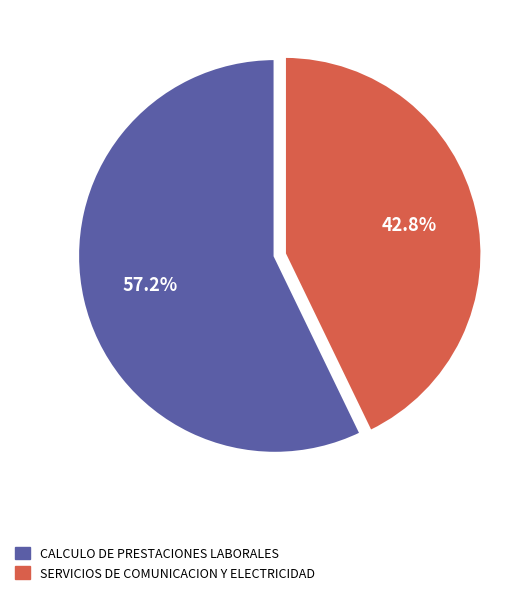

Is there a majority slice in this chart?

Yes